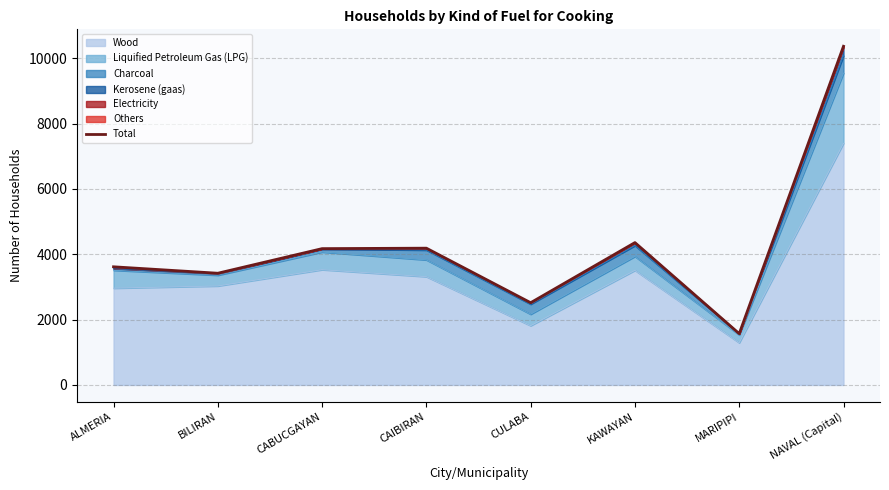

What is the highest value of the Wood series?

7398